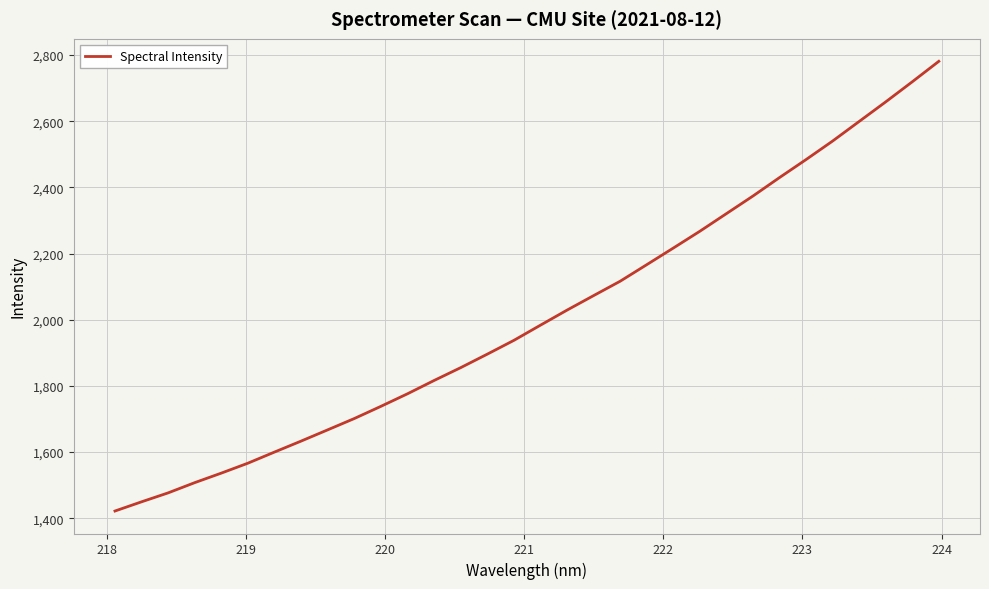

What is the difference between the maximum and minimum values?

1359.2